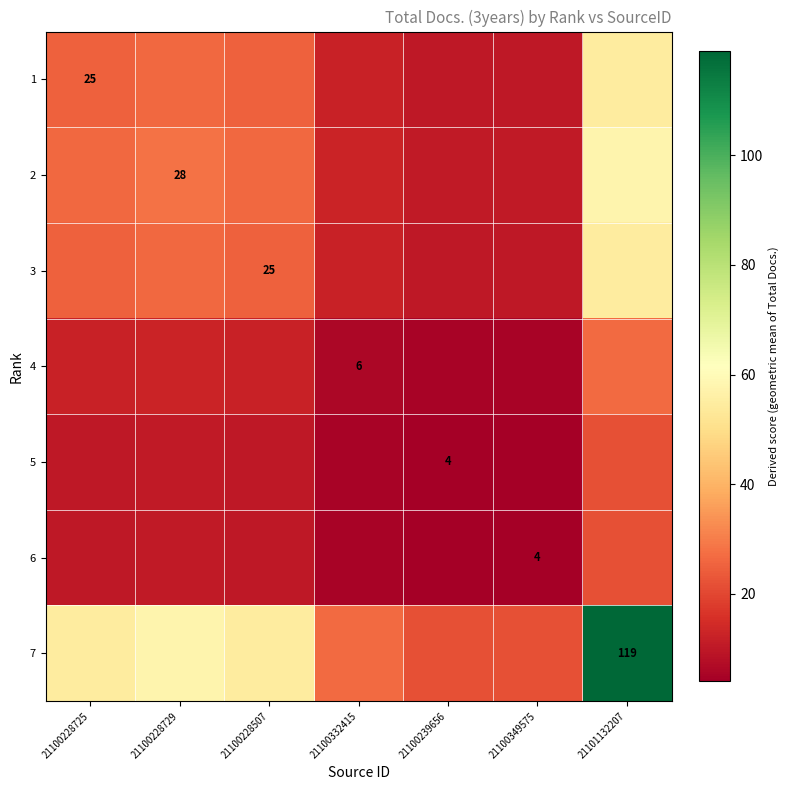

What is the greatest value displayed?

119.0